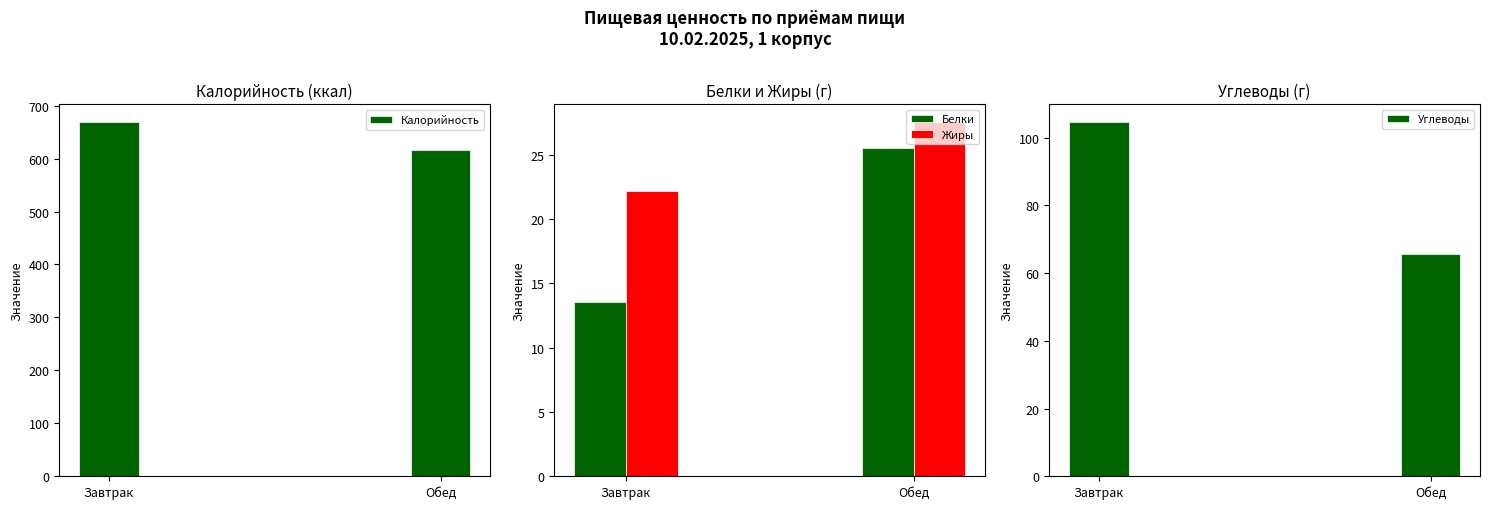

Is the value of Калорийность at Обед greater than the value of Белки at Завтрак?

Yes